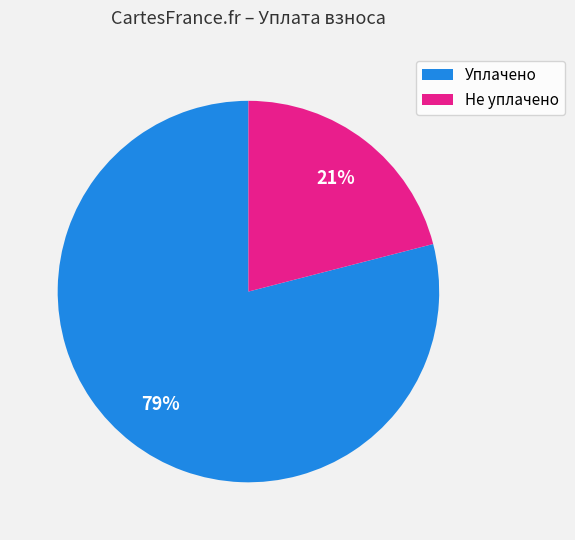

Is there any slice that represents more than half of the pie?

Yes